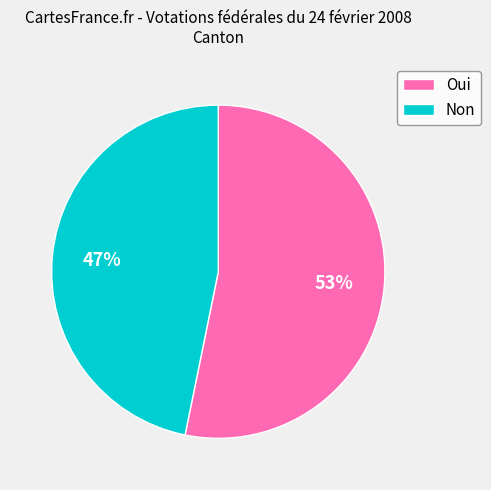

Is there any slice that represents more than half of the pie?

Yes